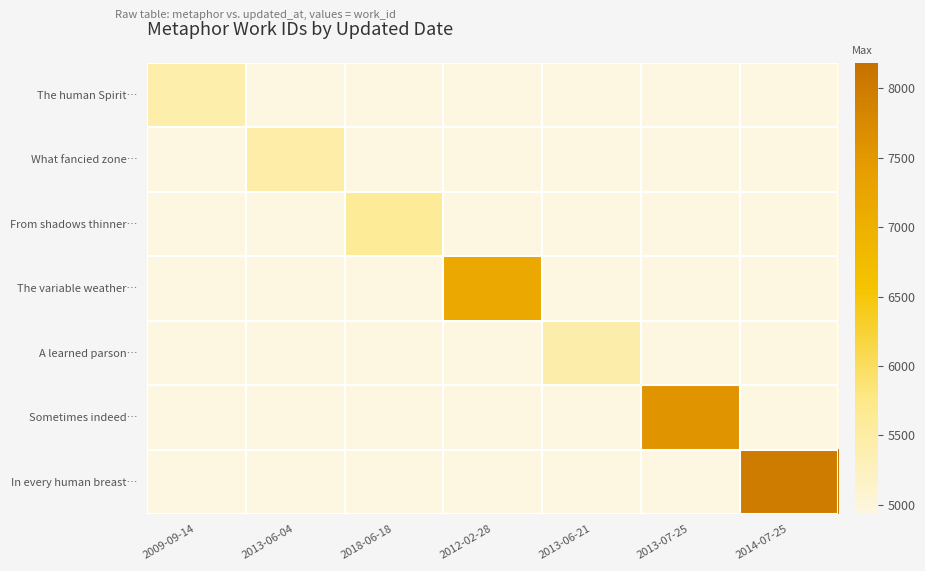

Reading left to right, what are all the values shown in this chart?

The human Spirit…: 2009-09-14=5434	2013-06-04=0	2018-06-18=0	2012-02-28=0	2013-06-21=0	2013-07-25=0	2014-07-25=0
What fancied zone…: 2009-09-14=0	2013-06-04=5462	2018-06-18=0	2012-02-28=0	2013-06-21=0	2013-07-25=0	2014-07-25=0
From shadows thinner…: 2009-09-14=0	2013-06-04=0	2018-06-18=5619	2012-02-28=0	2013-06-21=0	2013-07-25=0	2014-07-25=0
The variable weather…: 2009-09-14=0	2013-06-04=0	2018-06-18=0	2012-02-28=7192	2013-06-21=0	2013-07-25=0	2014-07-25=0
A learned parson…: 2009-09-14=0	2013-06-04=0	2018-06-18=0	2012-02-28=0	2013-06-21=5452	2013-07-25=0	2014-07-25=0
Sometimes indeed…: 2009-09-14=0	2013-06-04=0	2018-06-18=0	2012-02-28=0	2013-06-21=0	2013-07-25=7574	2014-07-25=0
In every human breast…: 2009-09-14=0	2013-06-04=0	2018-06-18=0	2012-02-28=0	2013-06-21=0	2013-07-25=0	2014-07-25=7984